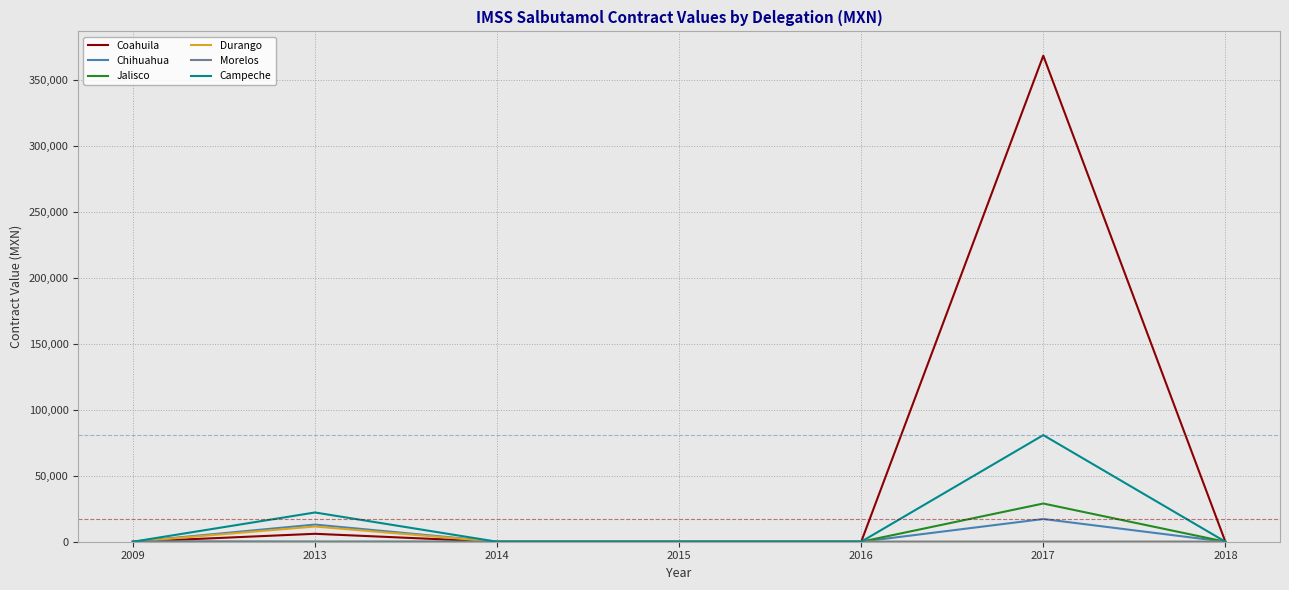

The value of Chihuahua at 2014 is 0.0. True or false?

True